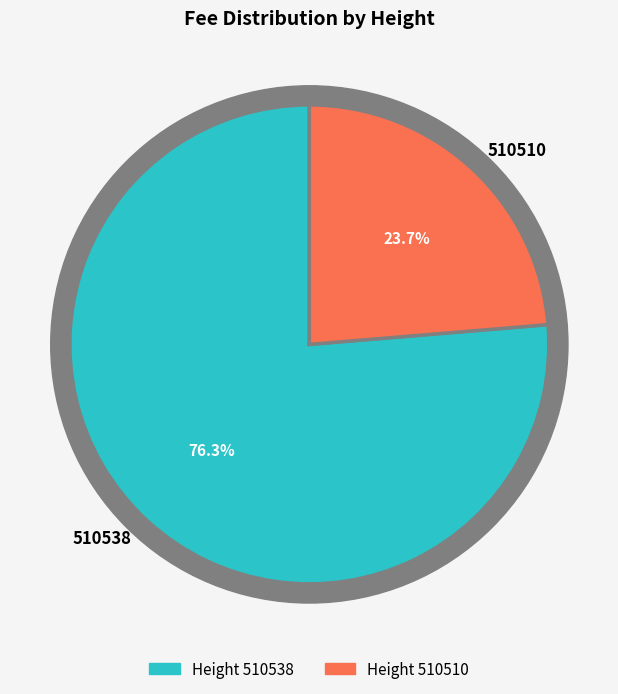

Which category has the smallest portion of the pie?

510510